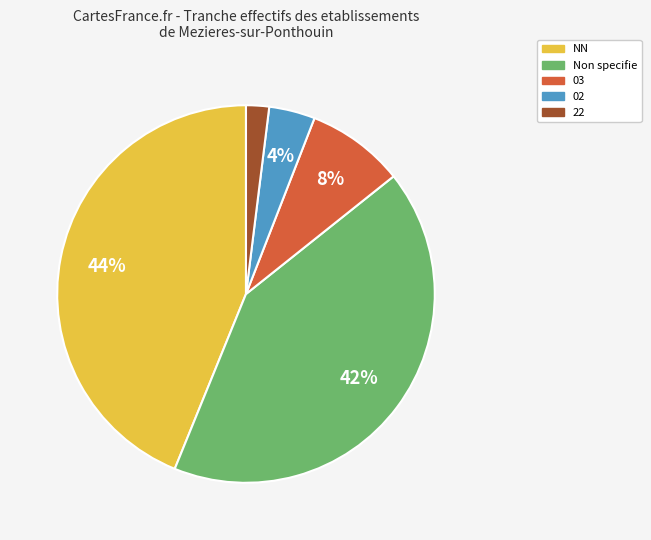

Which slice is the largest?

NN